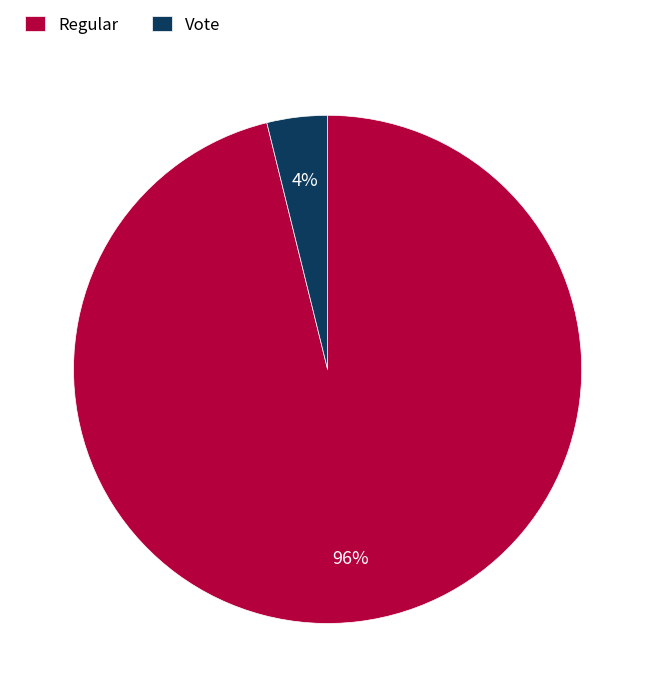

To the nearest percent, what is the difference between the Vote and Regular slice percentages?

92%